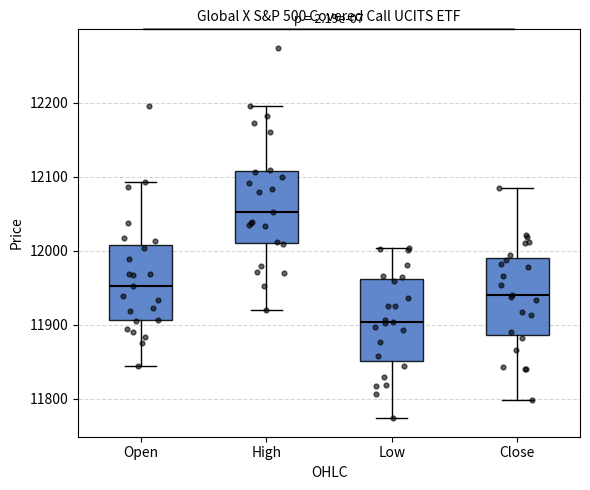

Which box's median line is the lowest?

Low